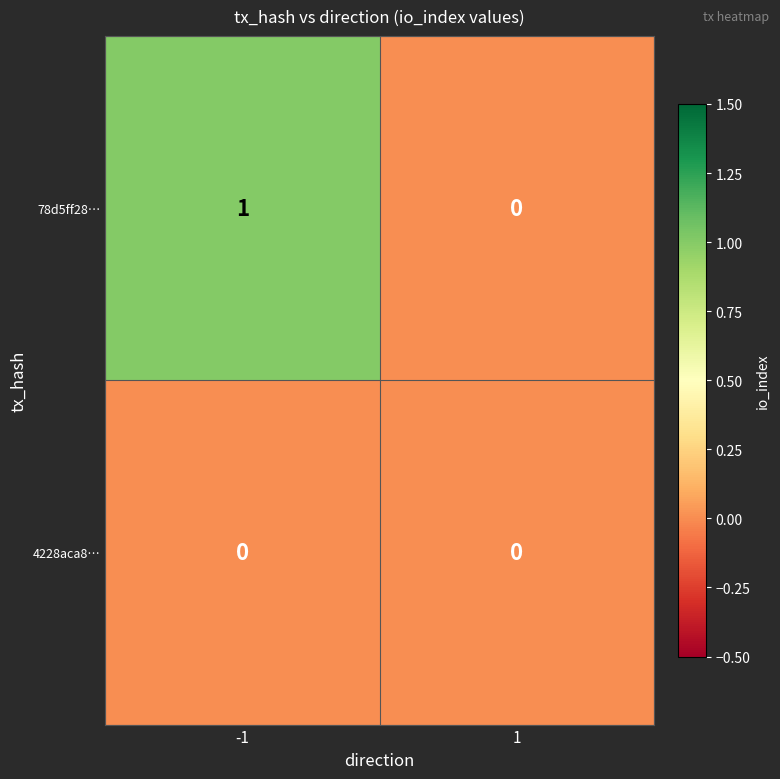

Reading left to right, transcribe all the data shown in this chart.

78d5ff28…: 1	0
4228aca8…: 0	0